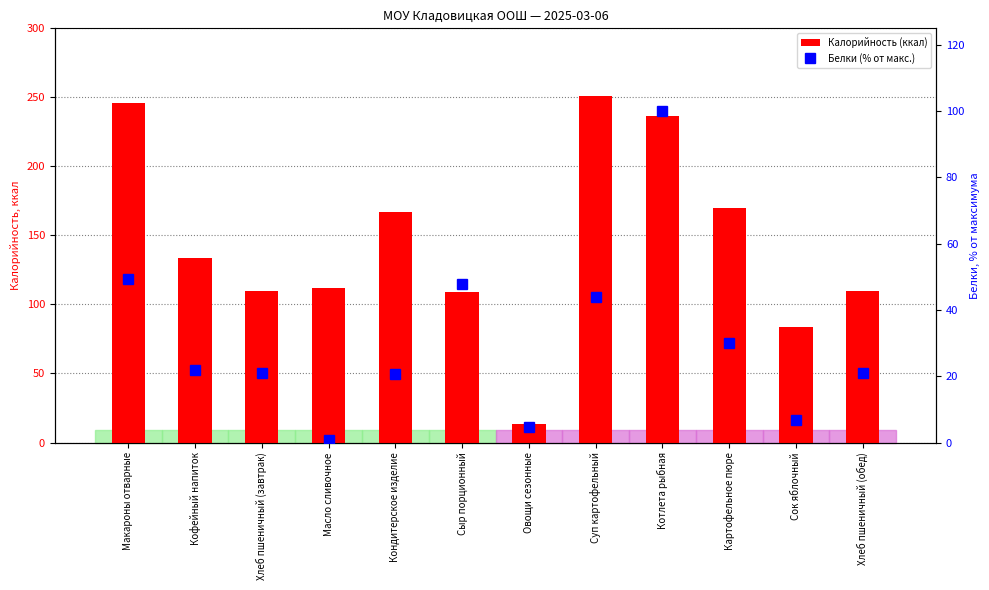

What is the sum of all Белки (% от макс.) values?

368.2